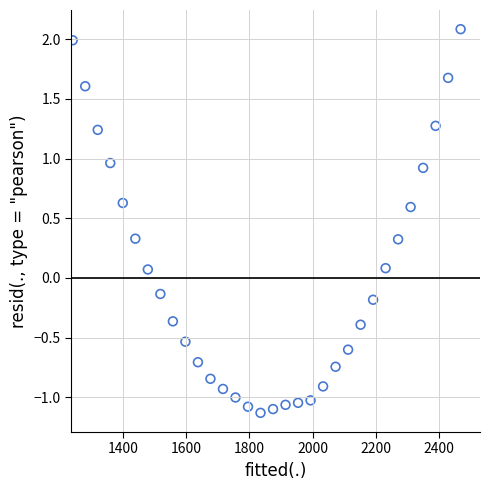

What is the range of X values (max minus min)?

1225.3